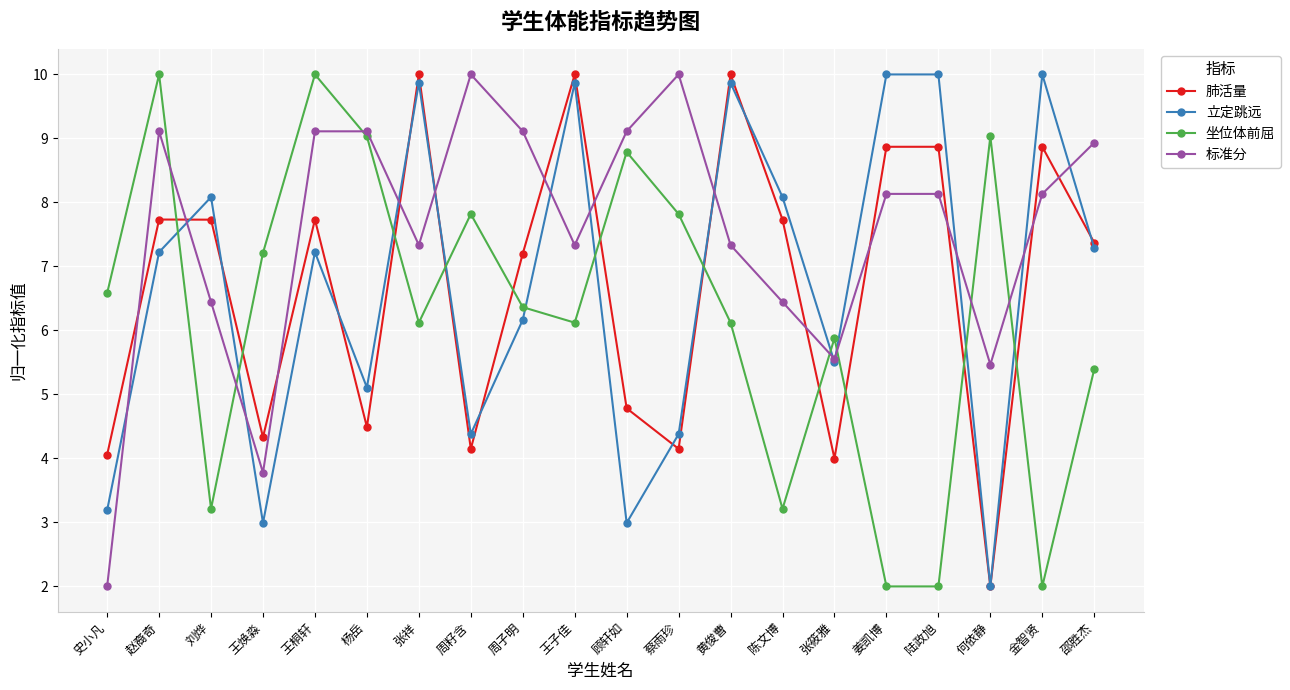

What is the label of the 7th point from the right?

陈文博